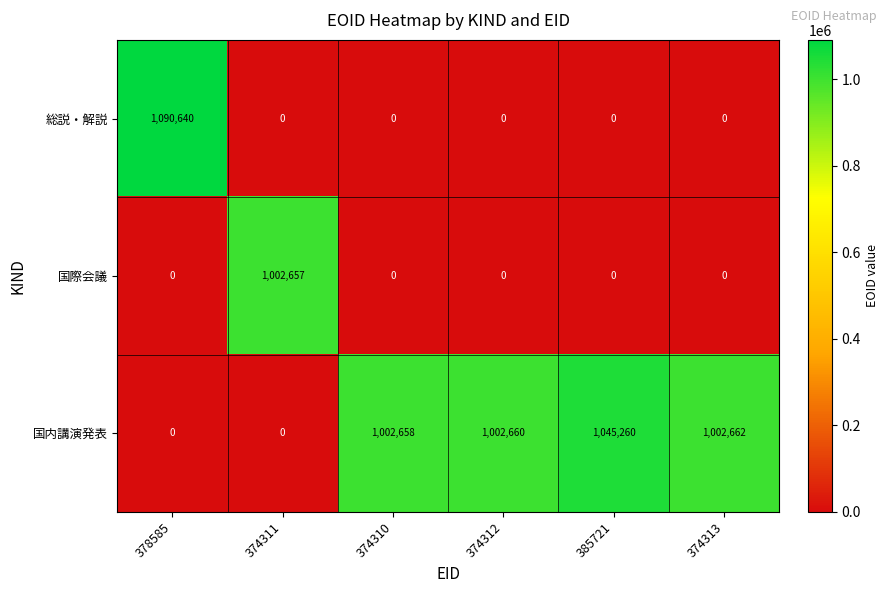

Which series has the widest spread of values?

総説・解説